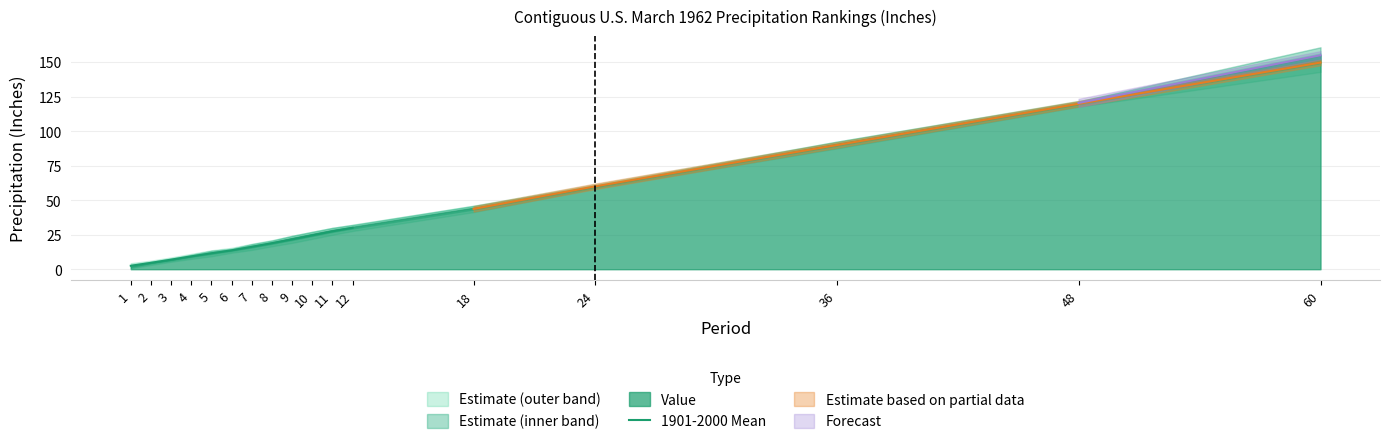

Is it true that the value at 9 is 35.4?

False